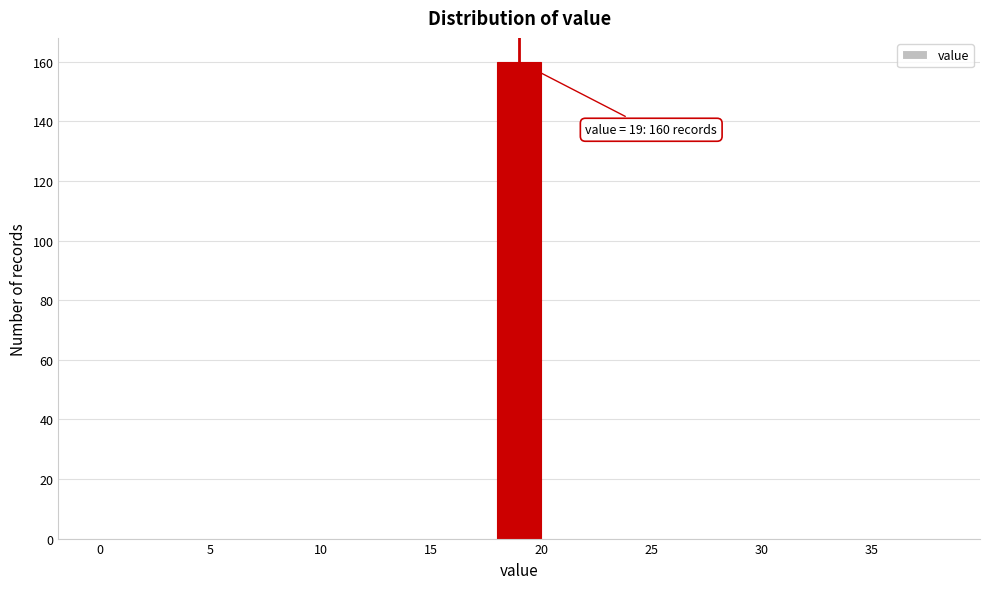

Which range on the x-axis has the tallest bar?

18 to 20